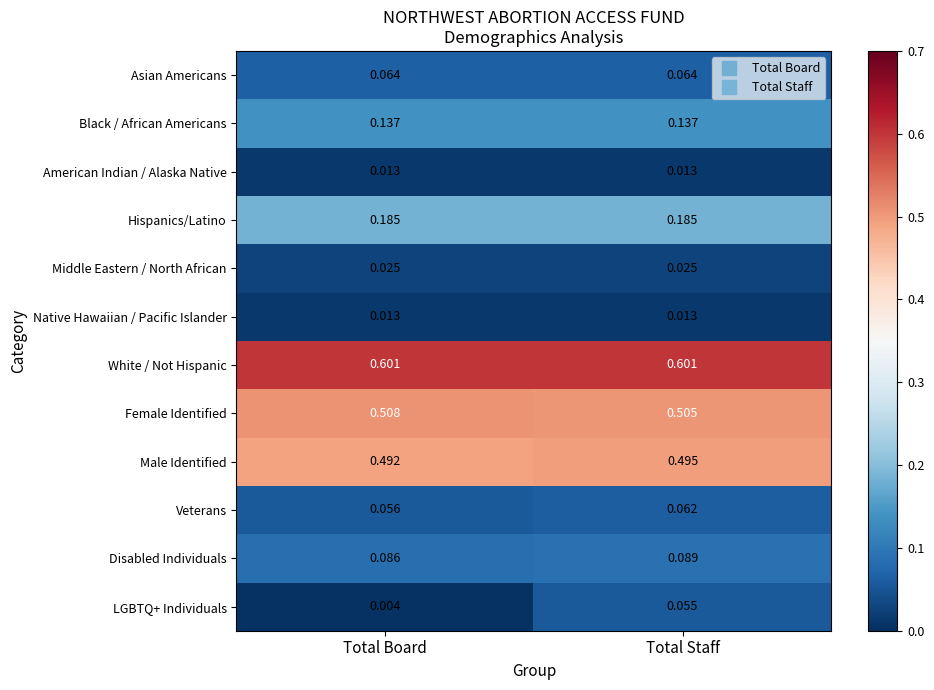

At which category is the sum across all series the highest?

Total Staff